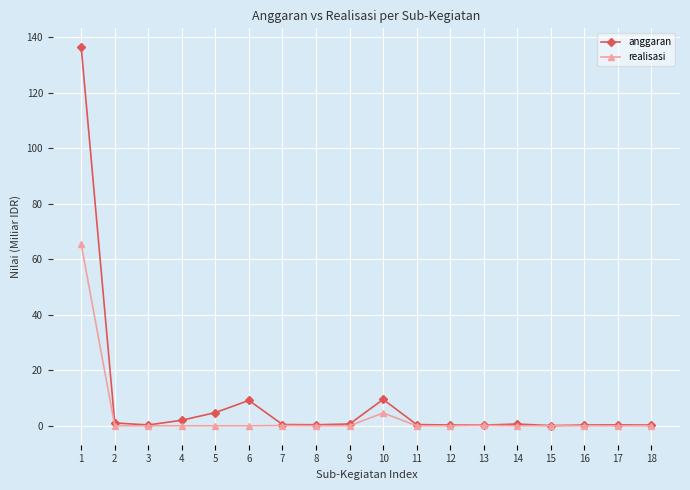

Is the value of realisasi at 1 greater than the value of anggaran at 17?

Yes